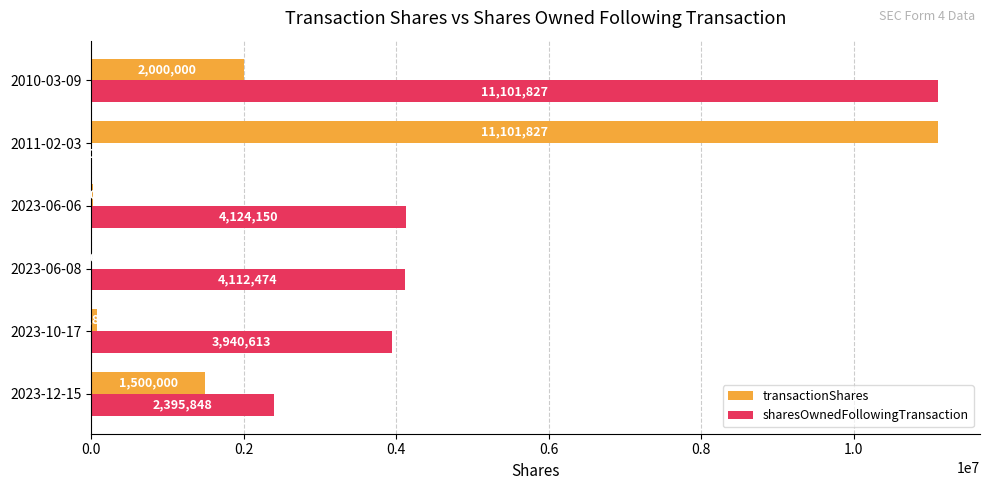

Is it true that sharesOwnedFollowingTransaction equals 4778847 at 2010-03-09?

False